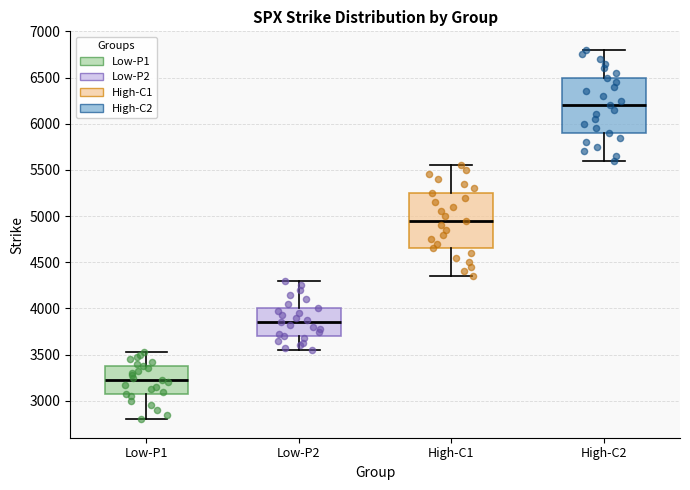

Where does the lower whisker of the box for Low-P2 end on the y-axis? The values are not printed on the chart, so give them approximately, as read against the axis.

3550